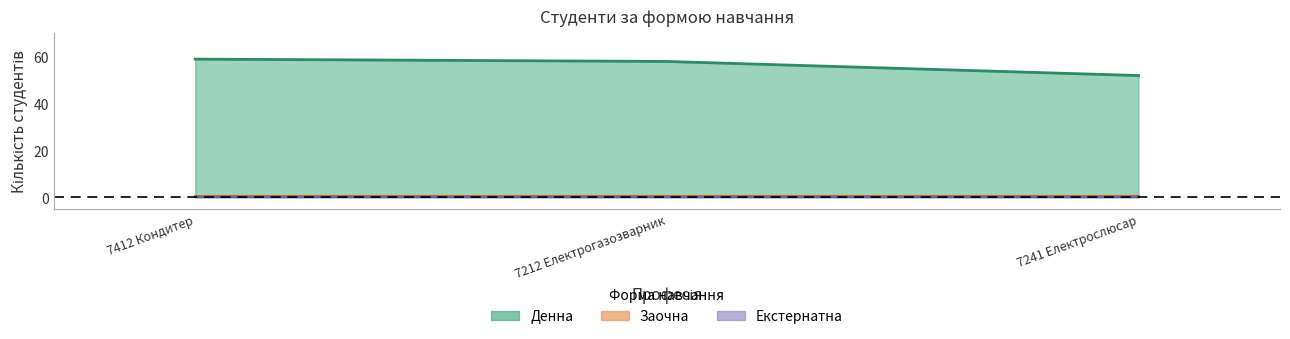

Between 7412 Кондитер and 7241 Електрослюсар, which series saw the biggest shift?

Денна